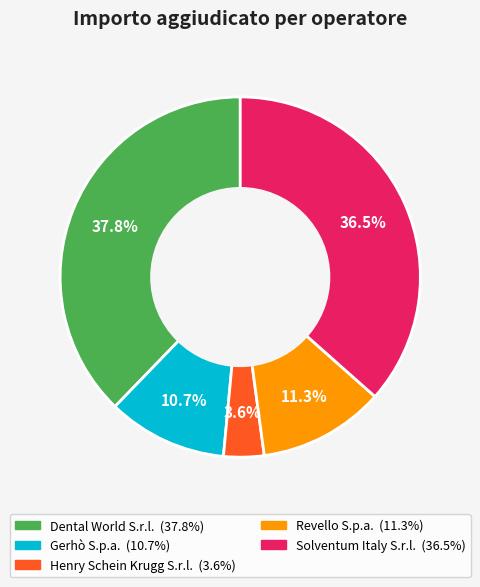

Which slice is the largest?

Dental World S.r.l.